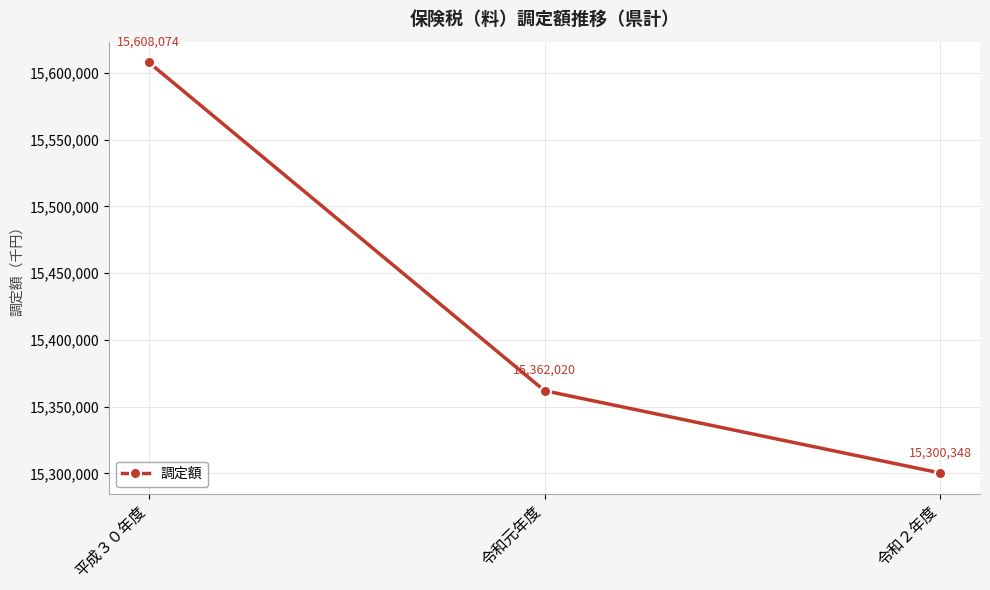

What is the label of the 3rd point from the left?

令和２年度